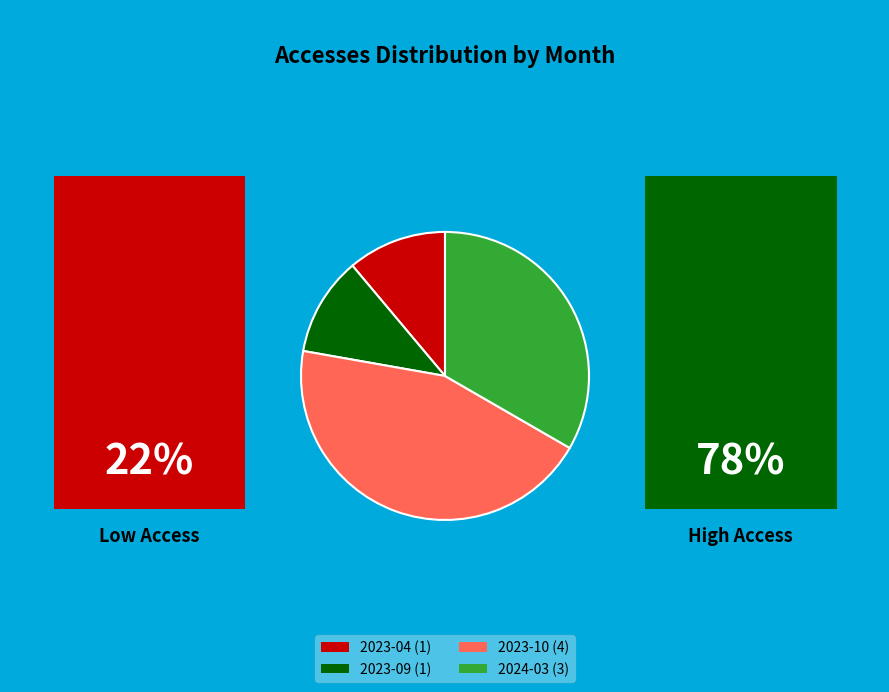

Is there any slice that represents more than half of the pie?

No